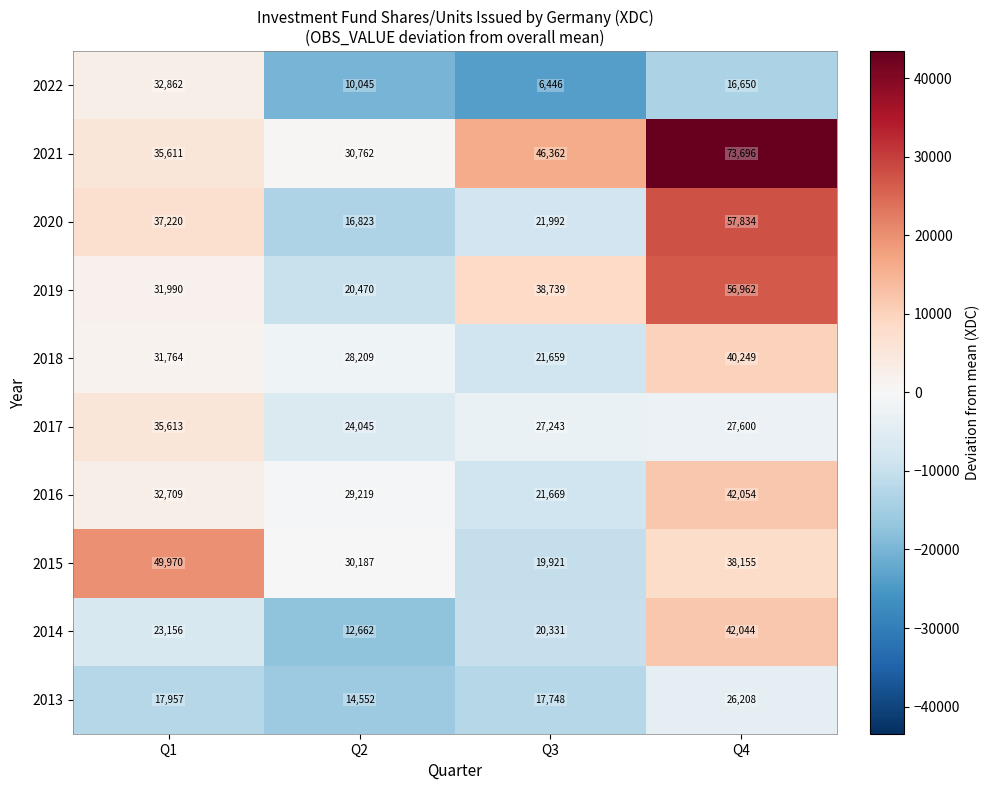

What is the sum of the 2016 values at Q2 and Q3?

50888